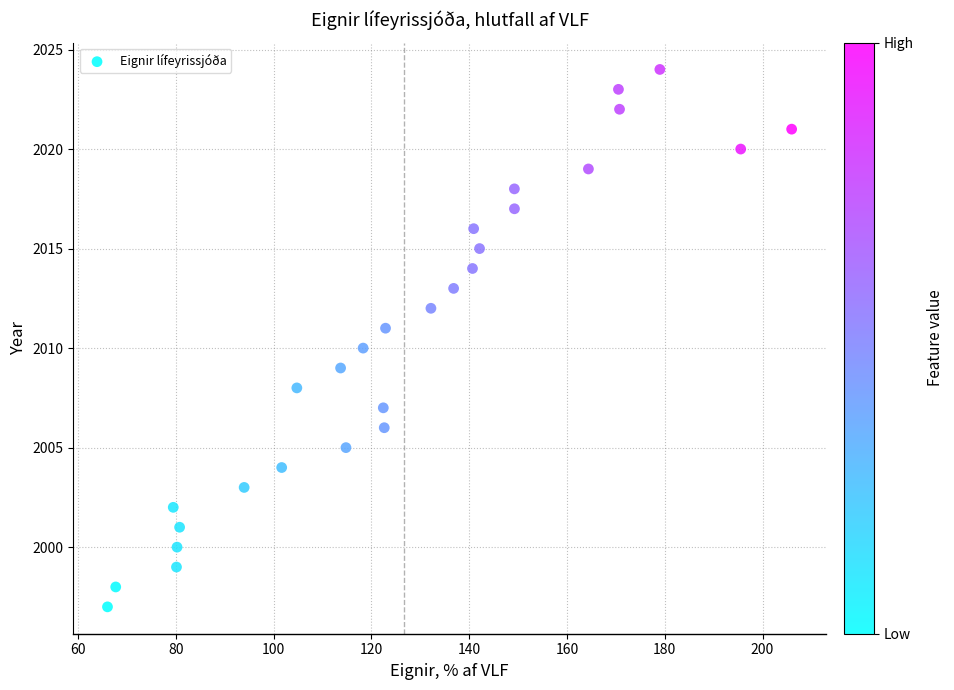

What is the range of Y values (max minus min)?

27